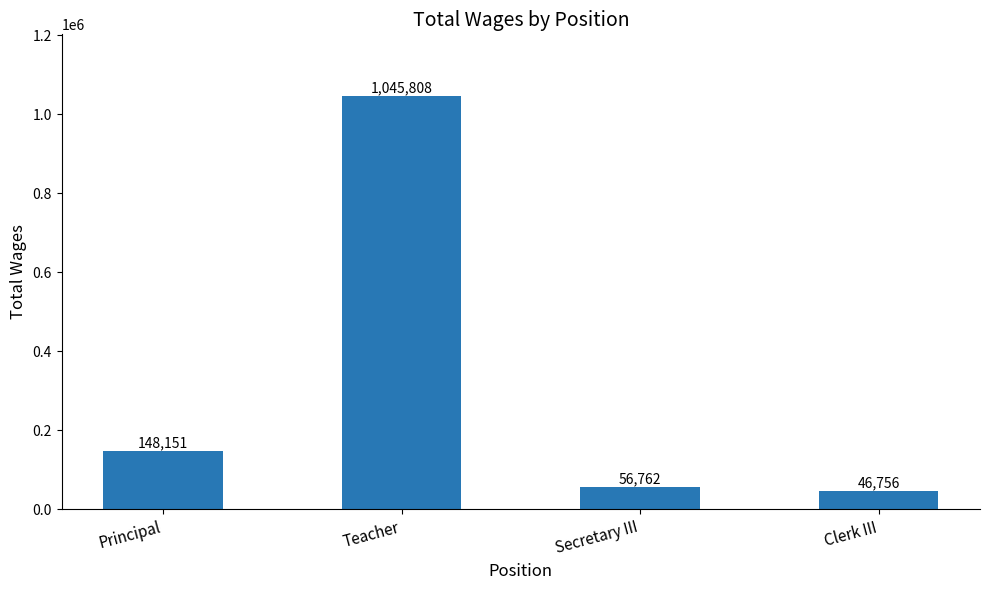

Count the number of data series in this chart.

1